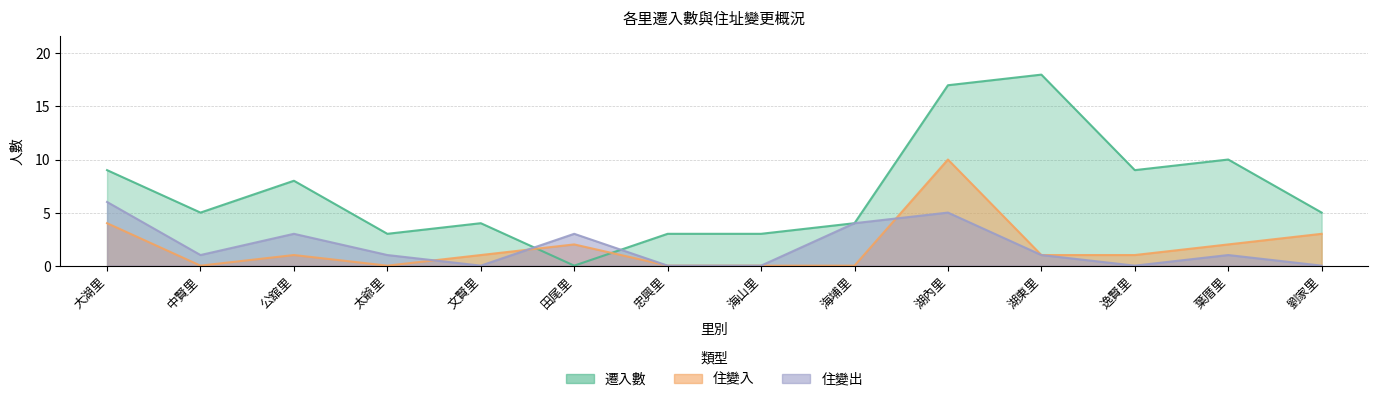

What is the approximate value of 遷入數 at 公舘里?

8